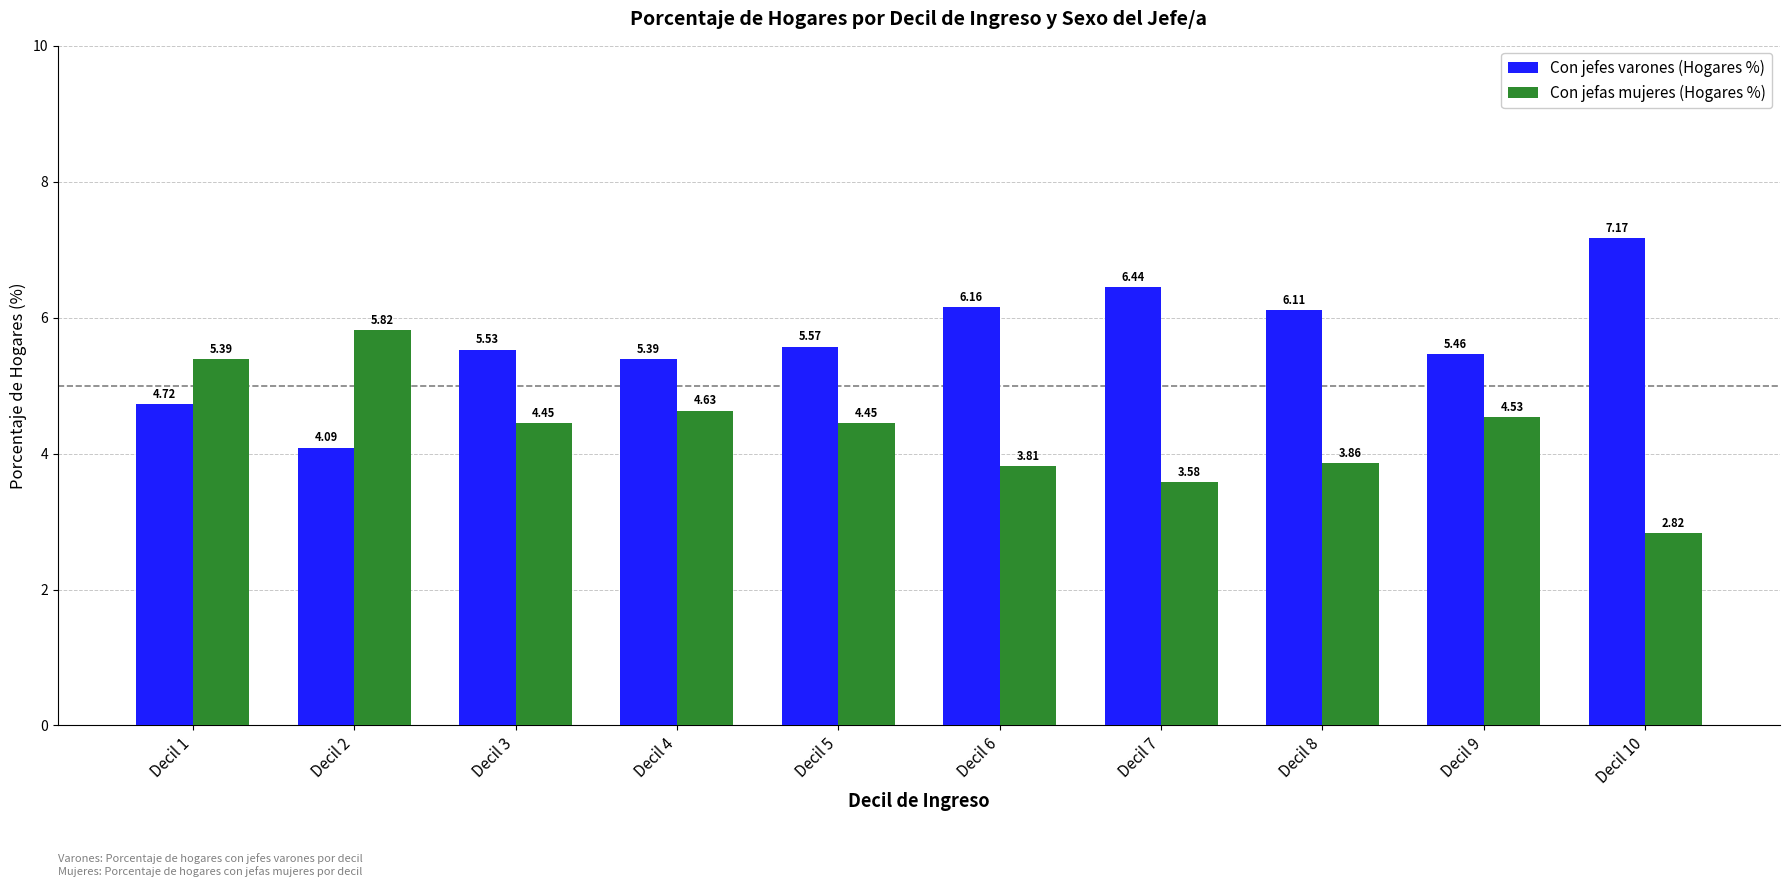

Does the chart contain any negative values?

No